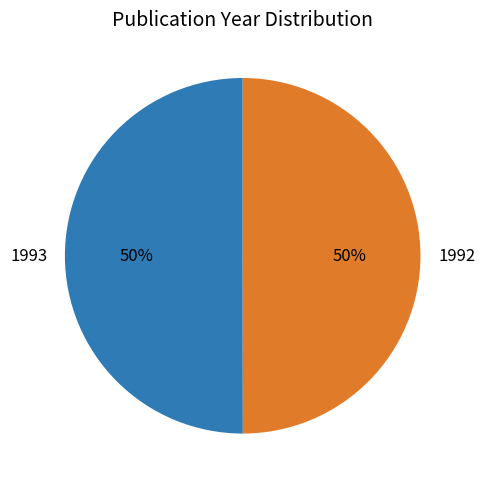

Approximately how many times larger is the value at 1992 compared to 1993?

1.0